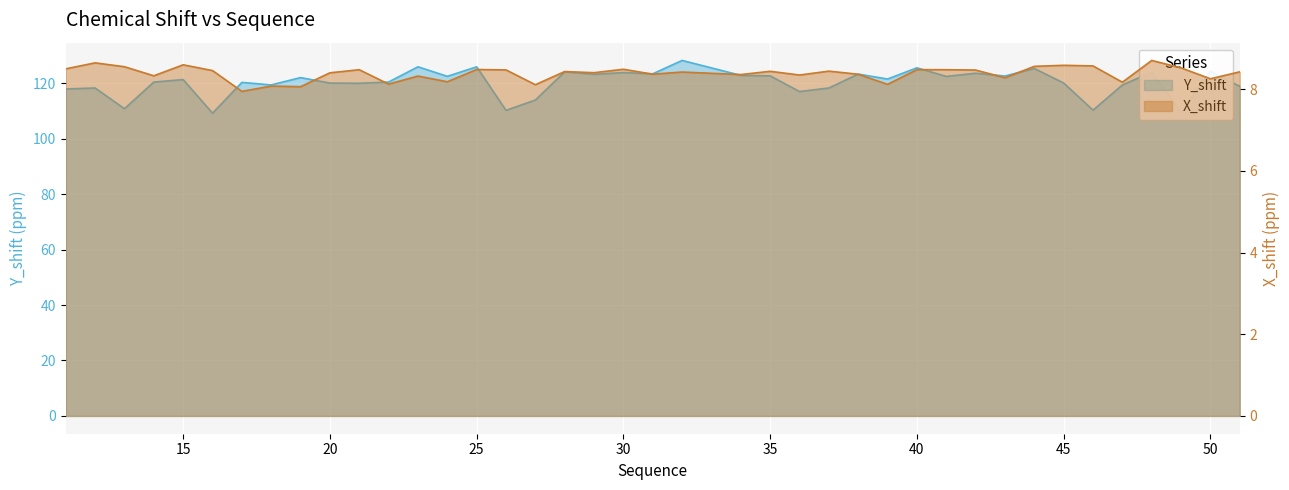

True or false: Y_shift and X_shift intersect in this chart.

False